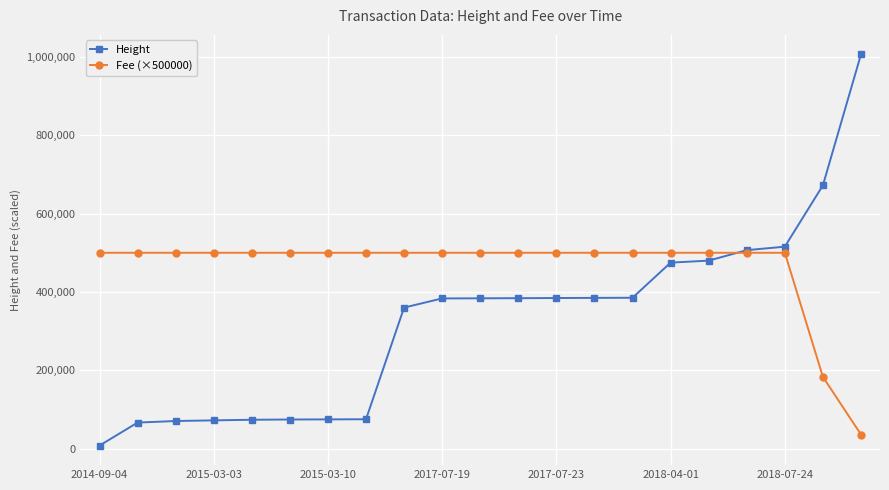

At how many categories does at least one series exceed 450861?

21